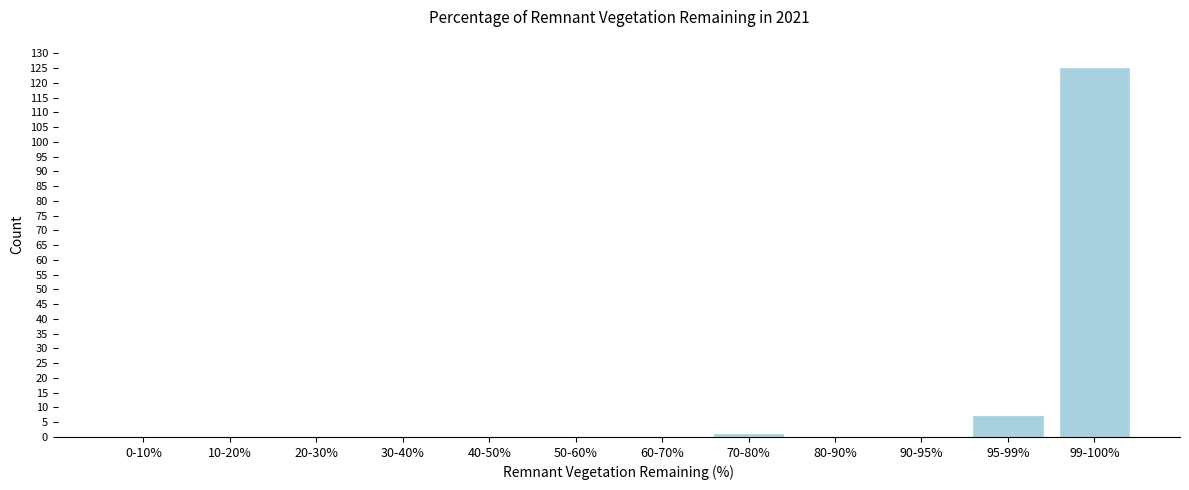

Reading left to right, what are all the values shown in this chart?

0-10%=0	10-20%=0	20-30%=0	30-40%=0	40-50%=0	50-60%=0	60-70%=0	70-80%=1	80-90%=0	90-95%=0	95-99%=7	99-100%=125